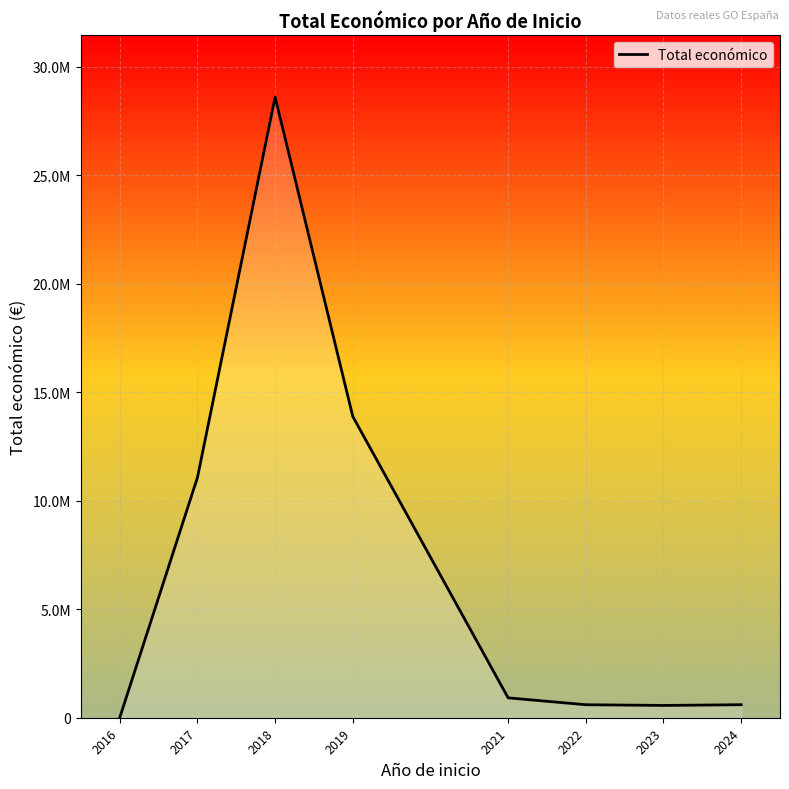

Does the chart have visible grid lines?

Yes